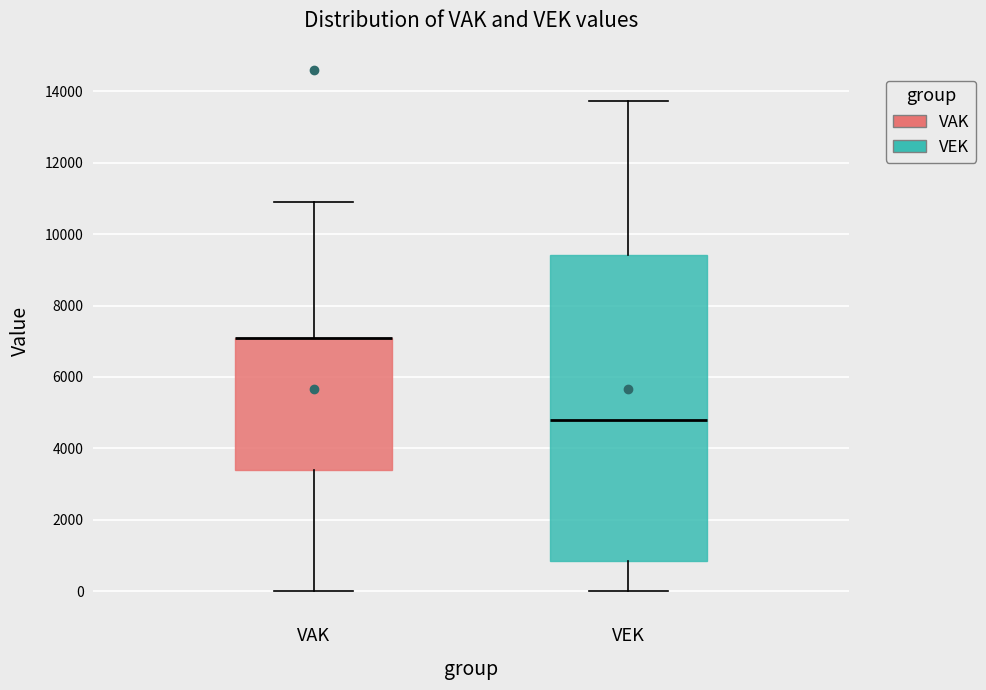

Which box is the tallest, from its lower edge to its upper edge?

VEK